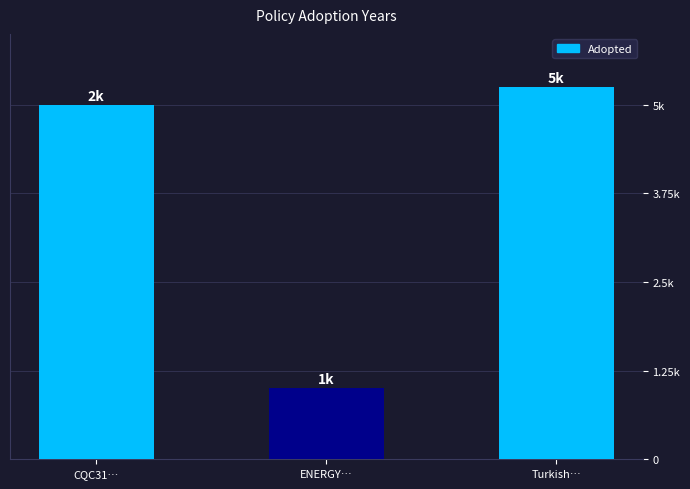

What is the difference between the second highest and minimum values?

4000